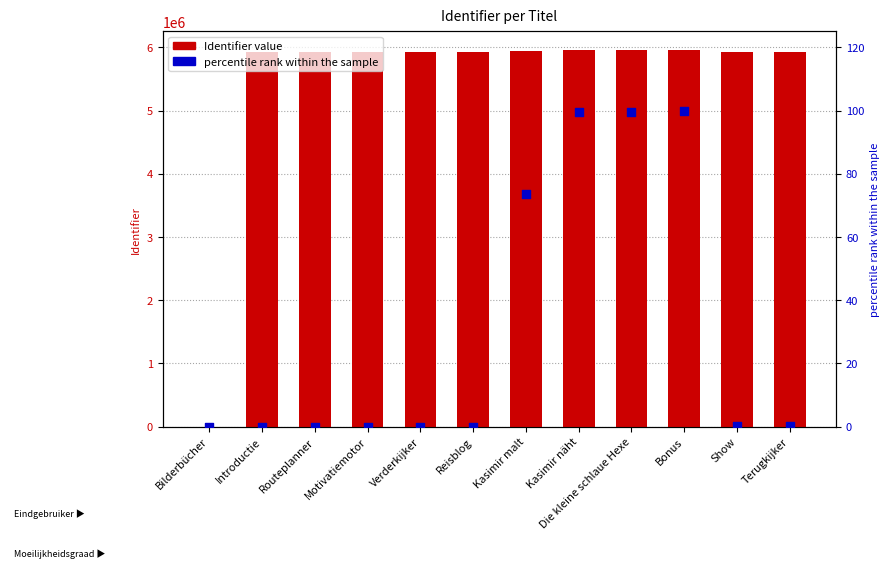

Which series has the largest total across all categories?

Identifier